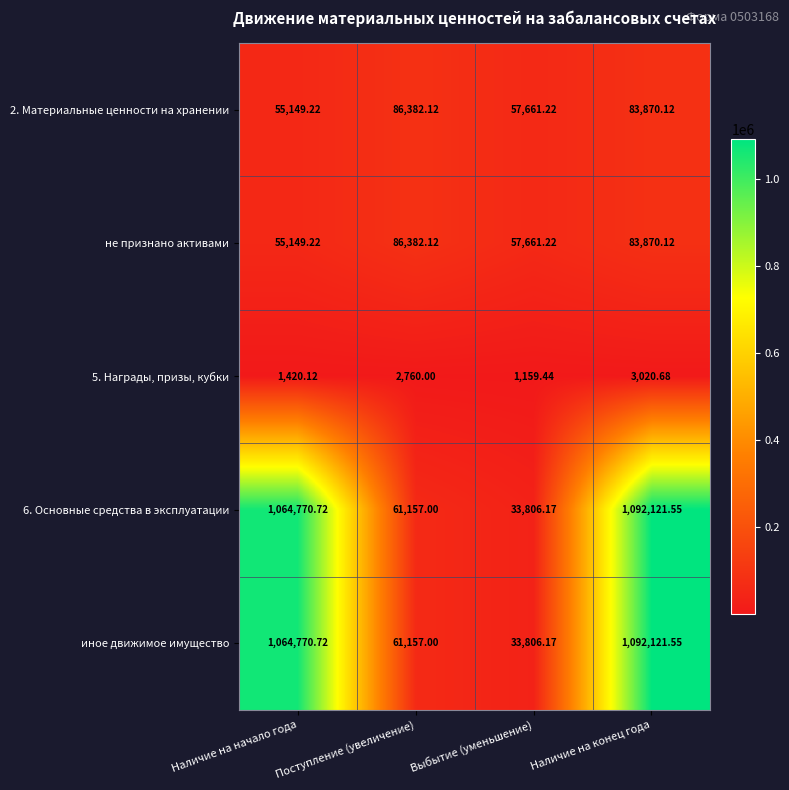

Which category has the highest value across all series?

Наличие на конец года